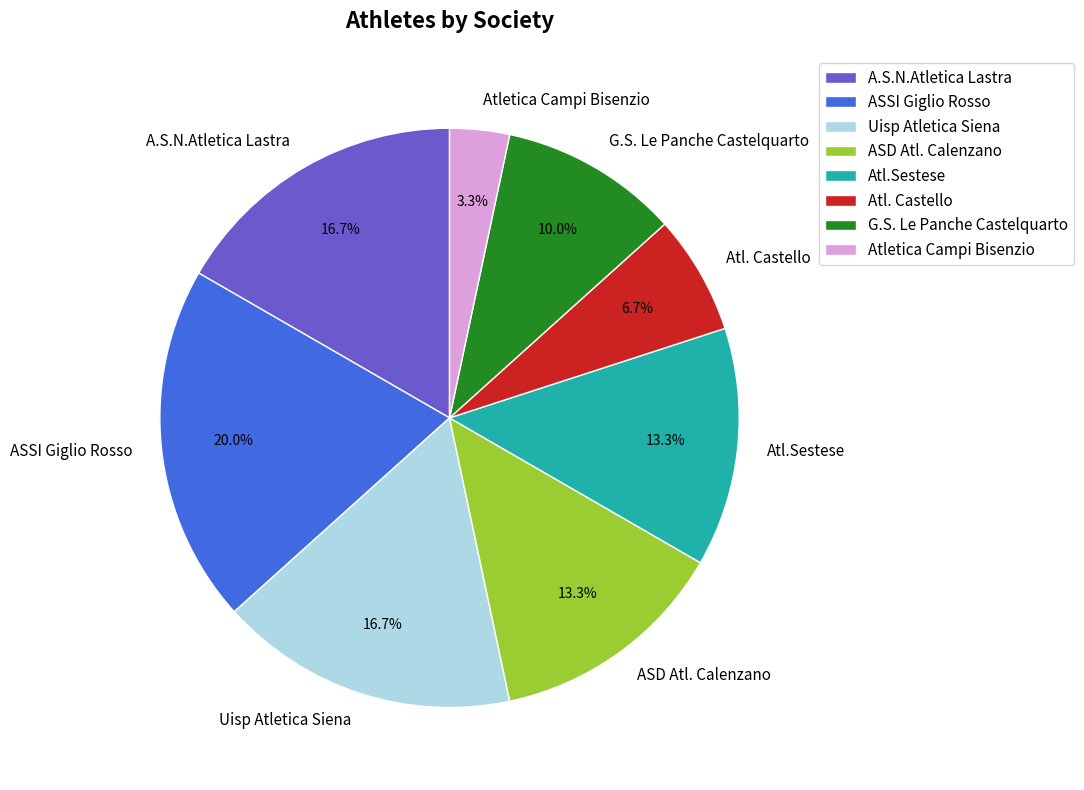

To the nearest percent, what portion does A.S.N.Atletica Lastra represent?

17%